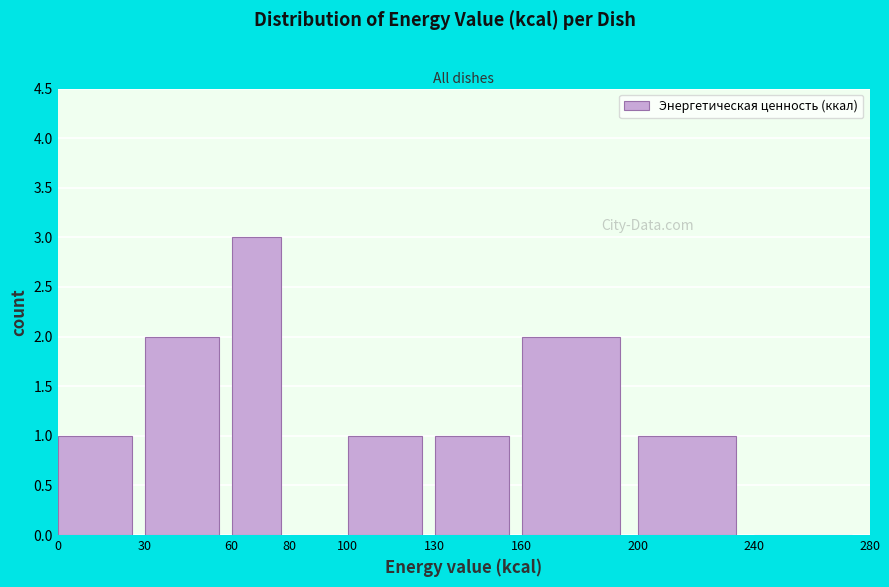

Reading left to right, transcribe this chart: for each bar, give the range it covers on the x-axis and its height. The values are not printed on the chart, so give them approximately, as read against the axis.

0 to 30: 1
30 to 60: 2
60 to 80: 3
80 to 100: 0
100 to 130: 1
130 to 160: 1
160 to 200: 2
200 to 240: 1
240 to 280: 0